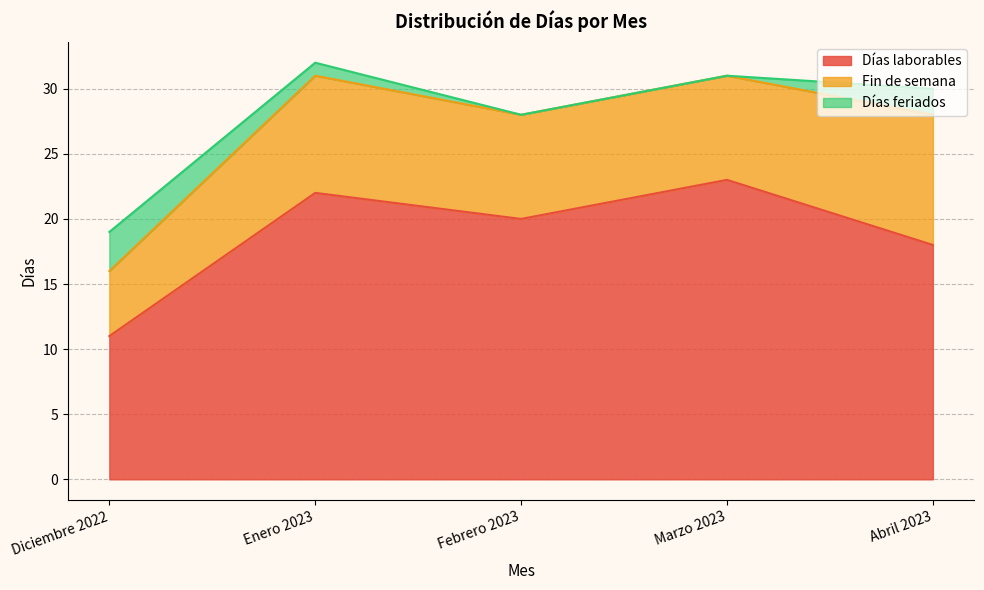

Which series has the largest range (max minus min)?

Días laborables